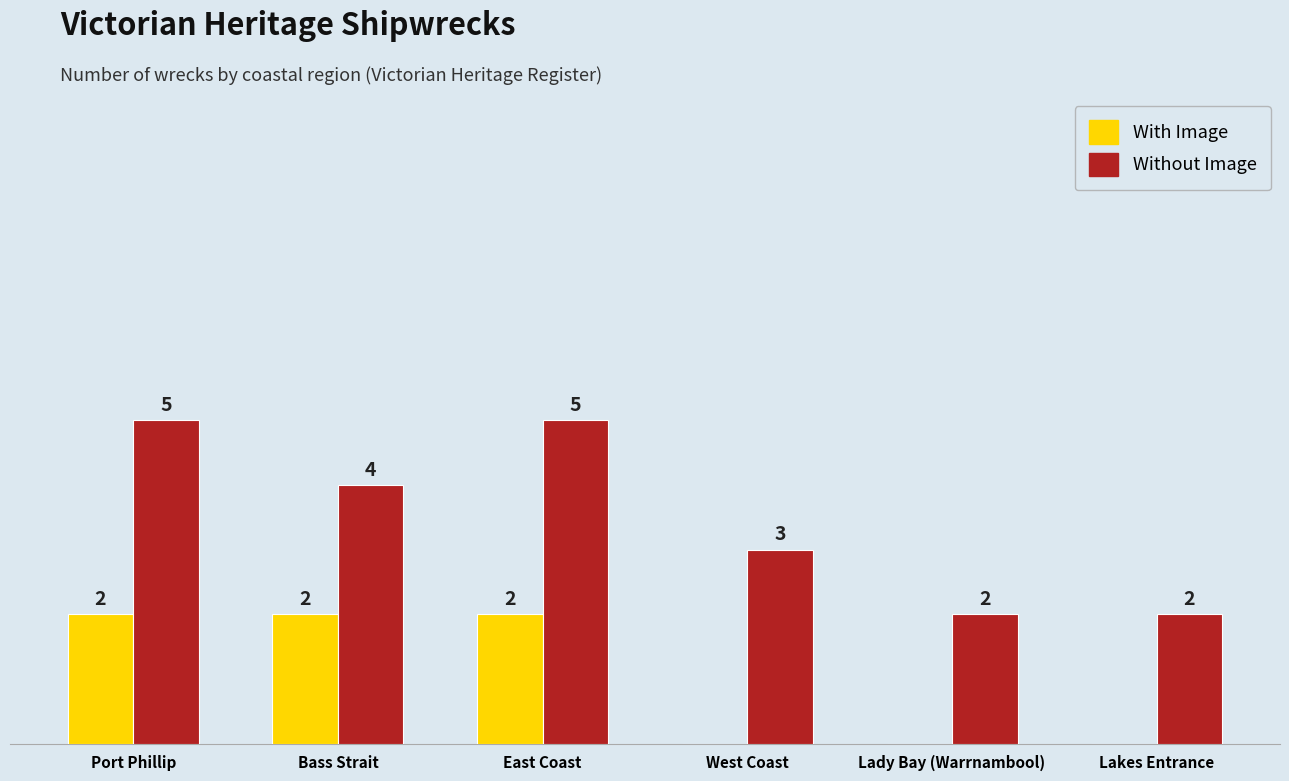

At which label is Without Image closest to 3?

West Coast